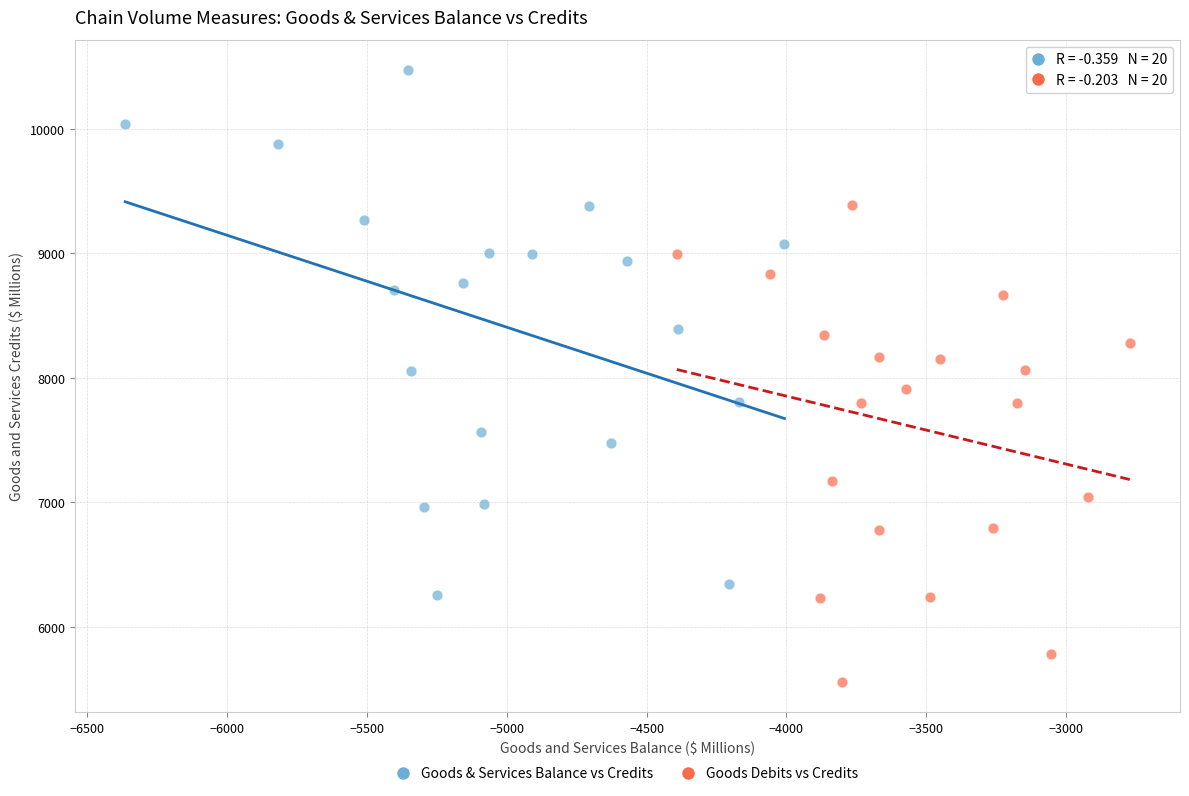

Which series has the largest Y range (max minus min)?

Goods & Services Balance vs Credits